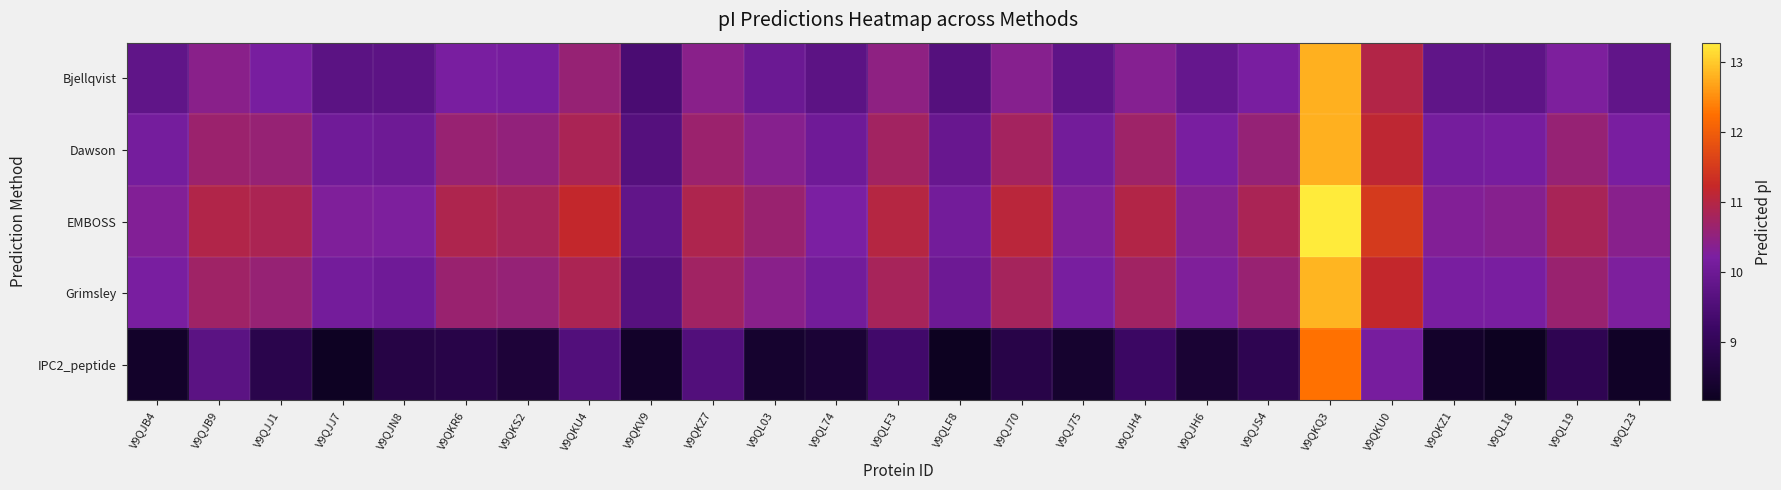

Count the number of data series in this chart.

5